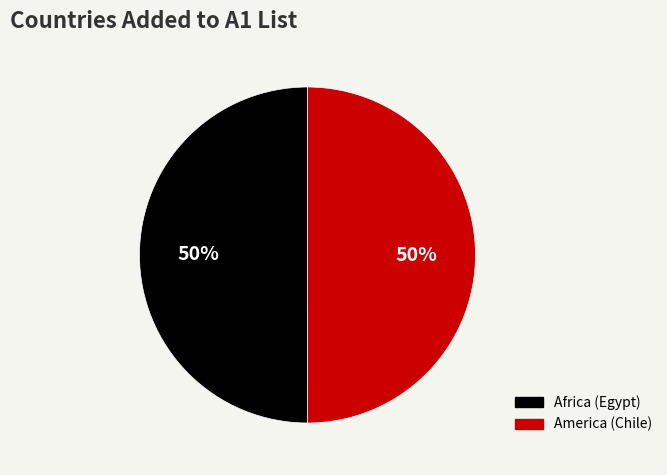

How many segments does this pie chart have?

2